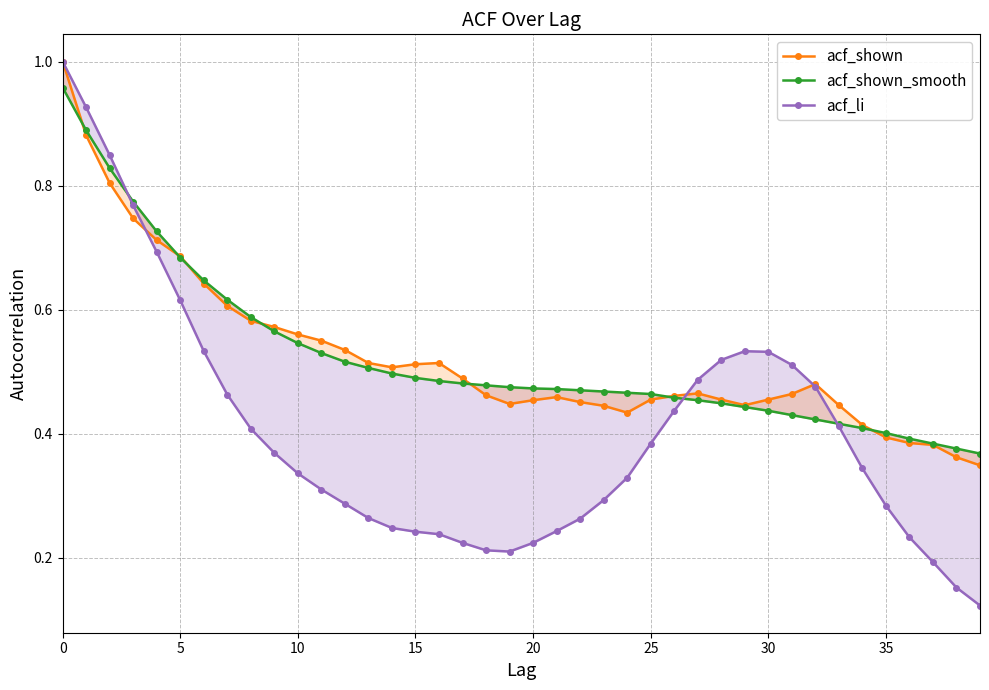

What is the difference between the maximum and minimum values in the acf_li series?

0.9